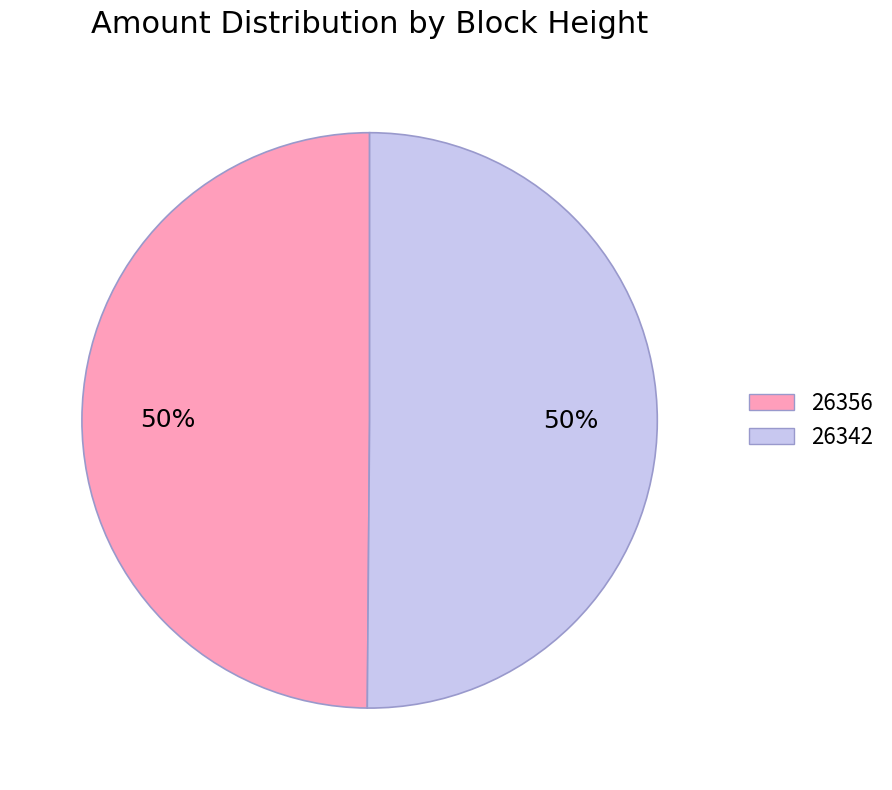

What percentage is the 26342 slice, to the nearest percent?

50%